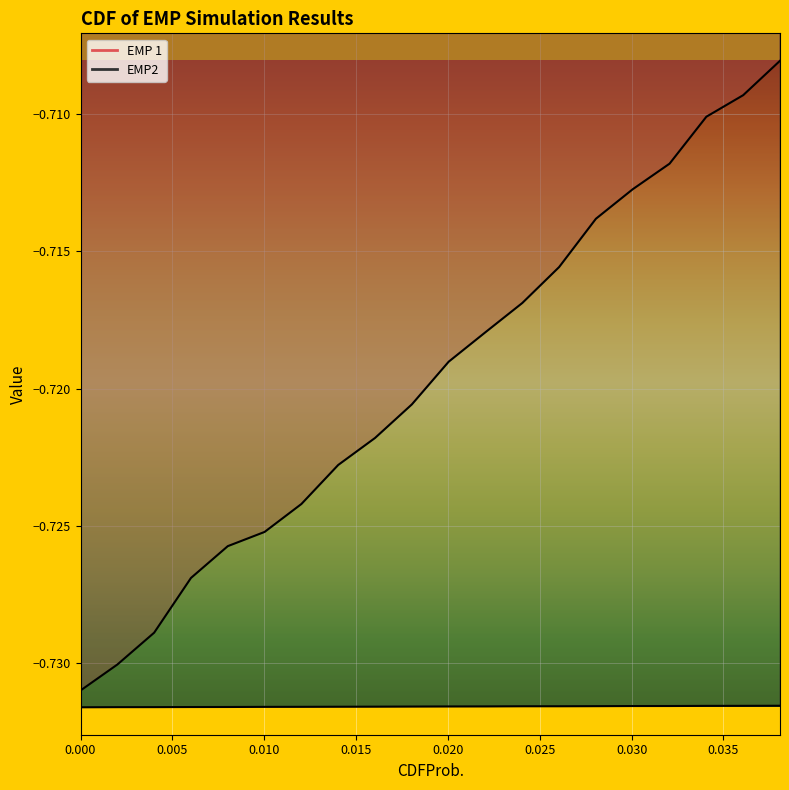

What is the highest value of the EMP2 series?

-0.7